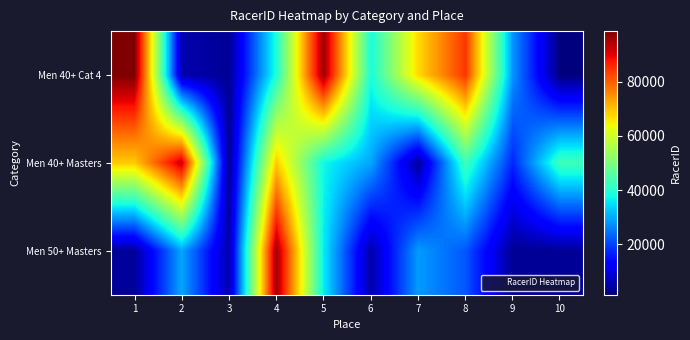

Count the number of data series in this chart.

3